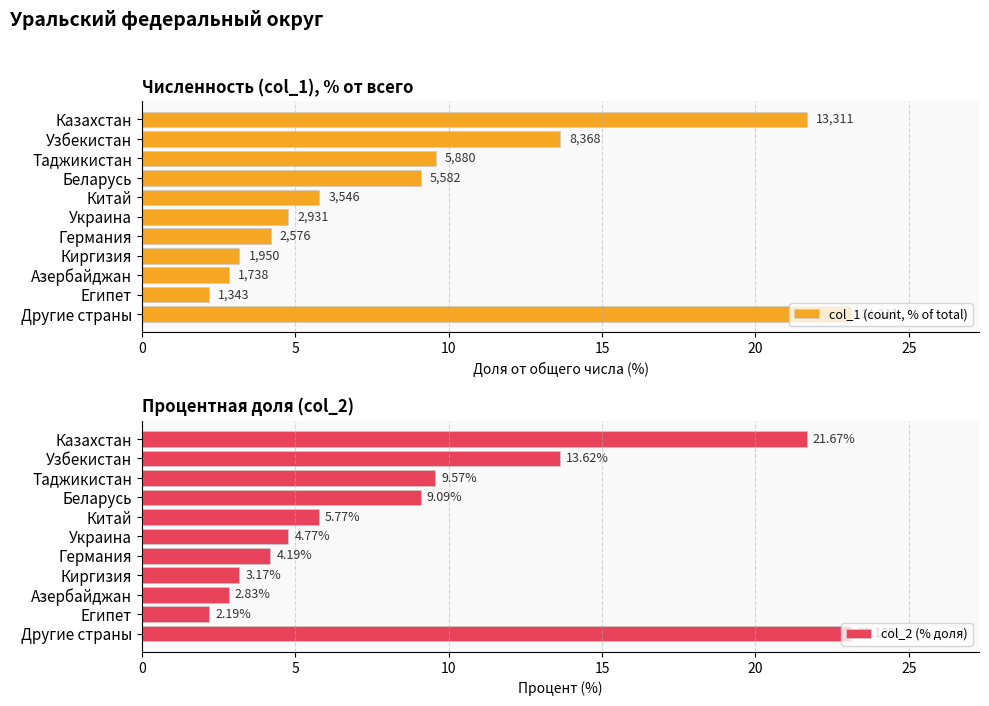

Is it true that col_2 (% доля) equals 21.7 at Казахстан?

True